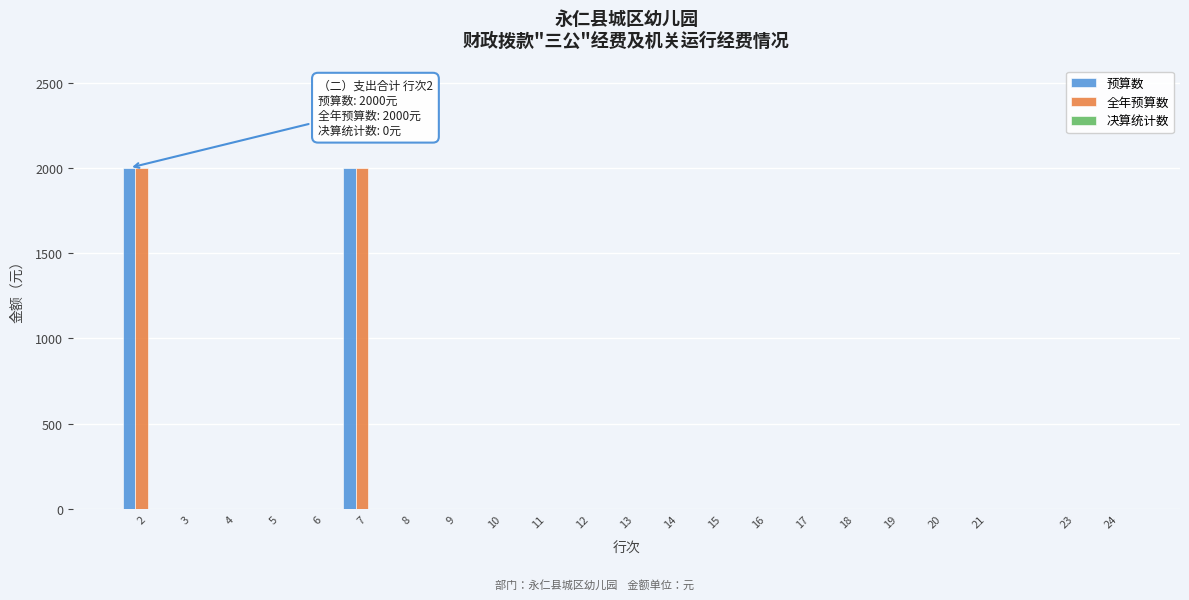

The value of 全年预算数 at 11 is -1349. True or false?

False